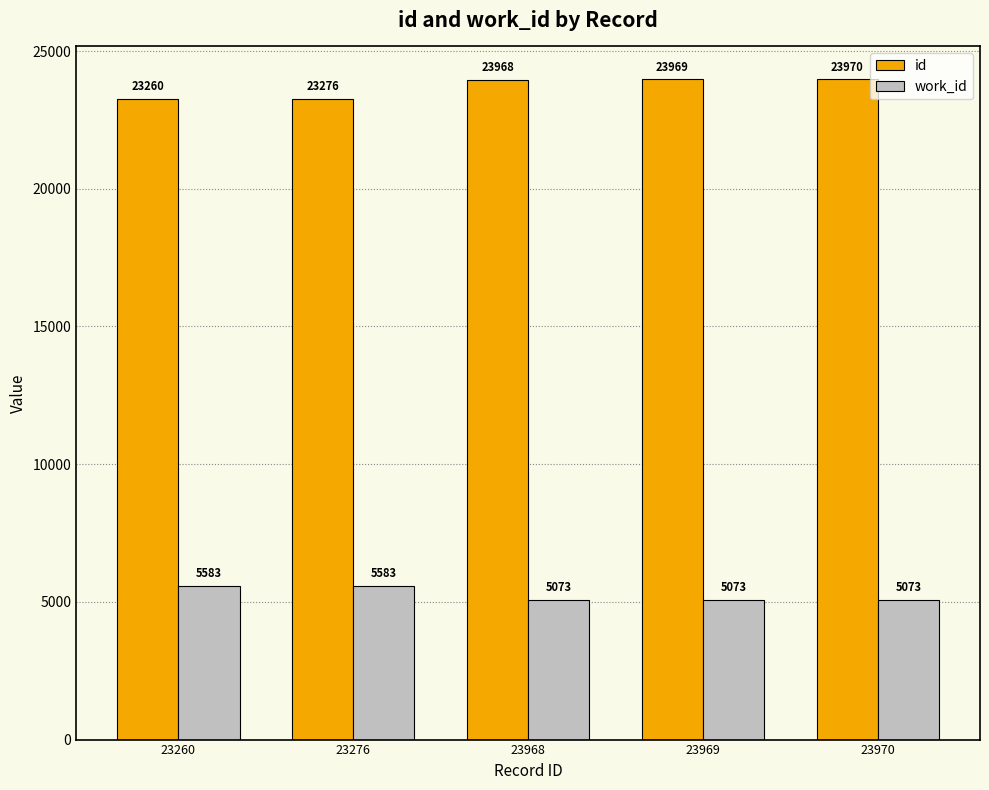

Is the value of id at 23276 greater than the value of work_id at 23968?

Yes